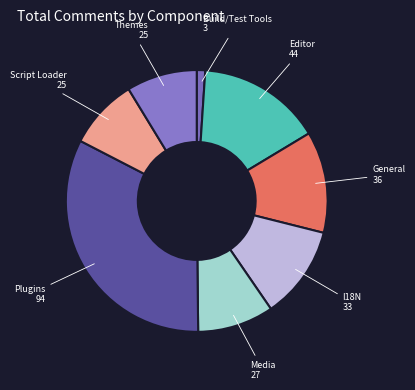

Count the number of slices in the pie.

8